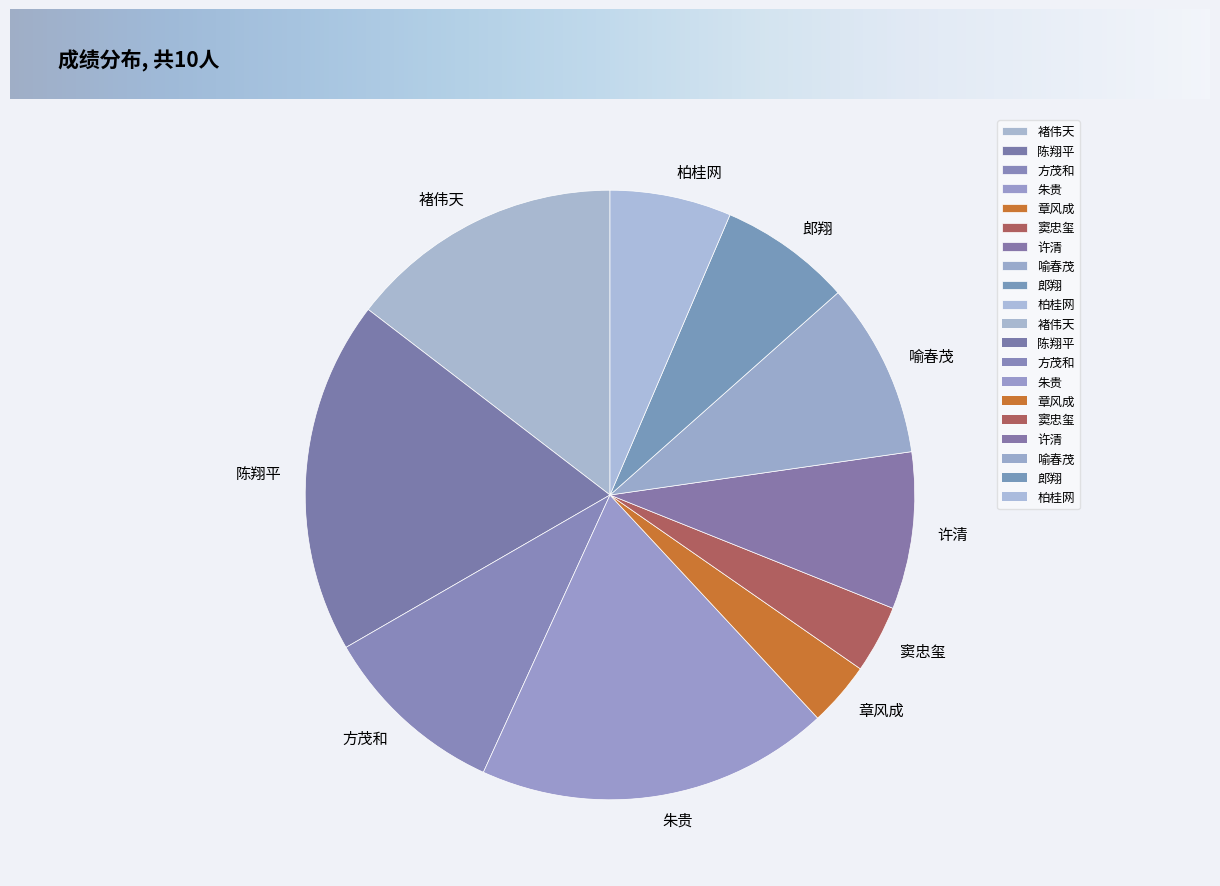

Do 方茂和 and 柏桂网 together represent more than half of the pie?

No